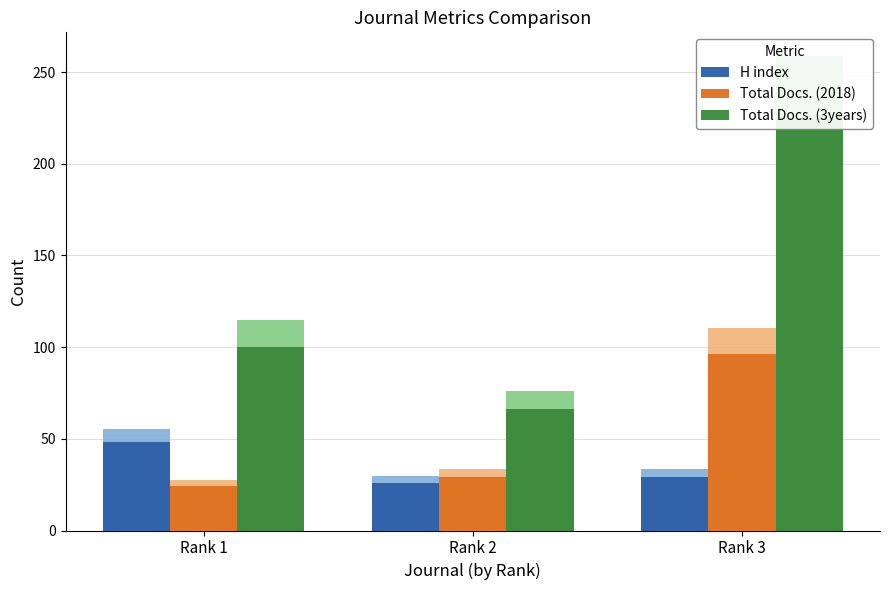

What is the value of the Total Docs. (2018) bar at the 1st from the left?

24